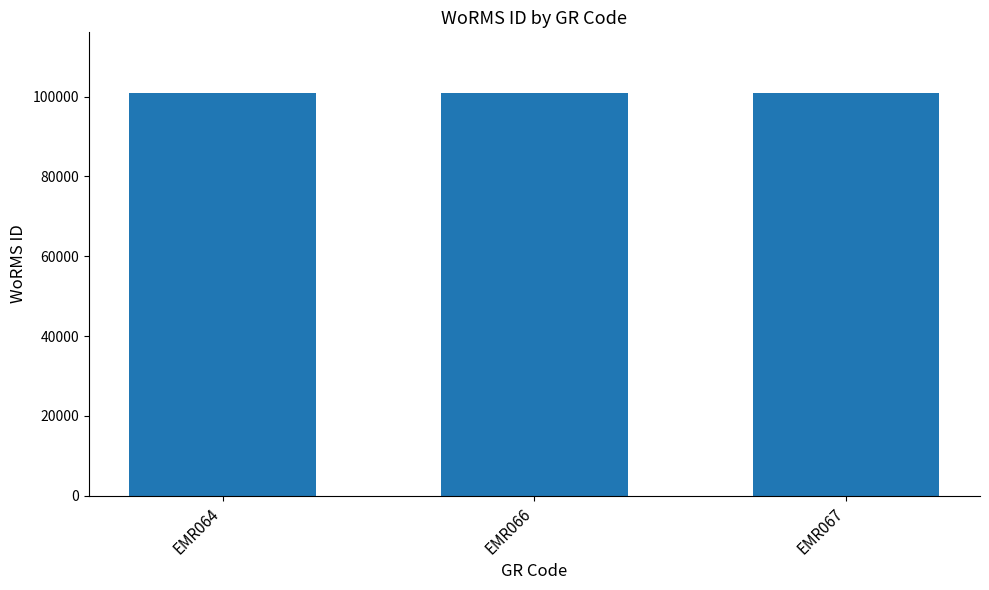

What is the value of the 1st bar from the left?

100931